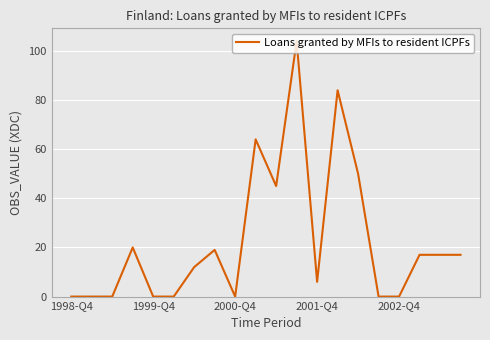

How many categories are shown in the chart?

20